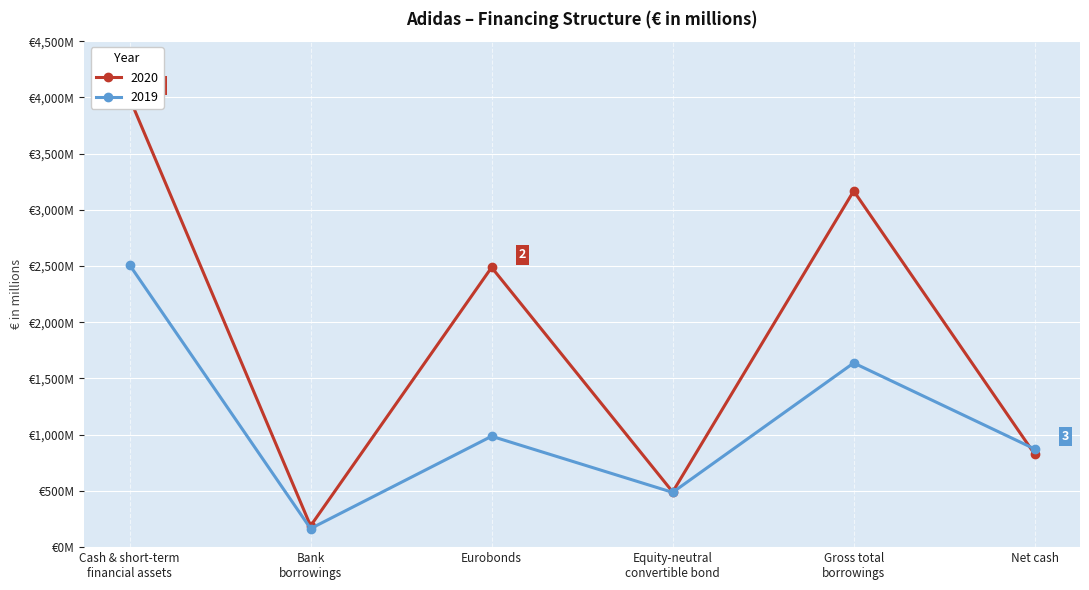

What is the value of the 2019 point at the 1st from the left?

2511